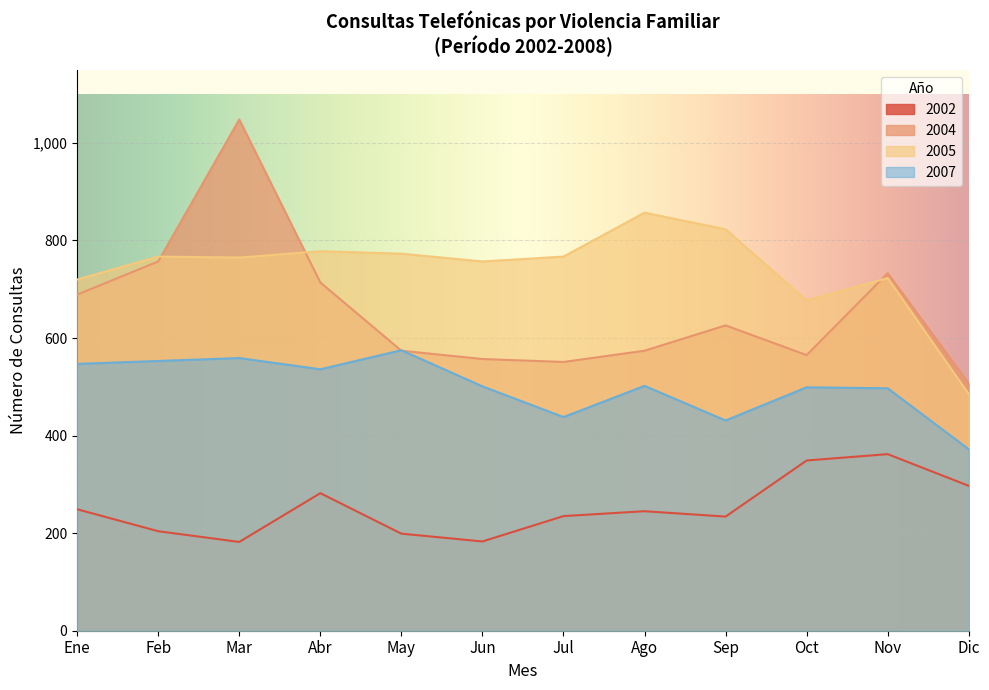

At Oct, list the series in order from smallest to largest.

2002, 2007, 2004, 2005